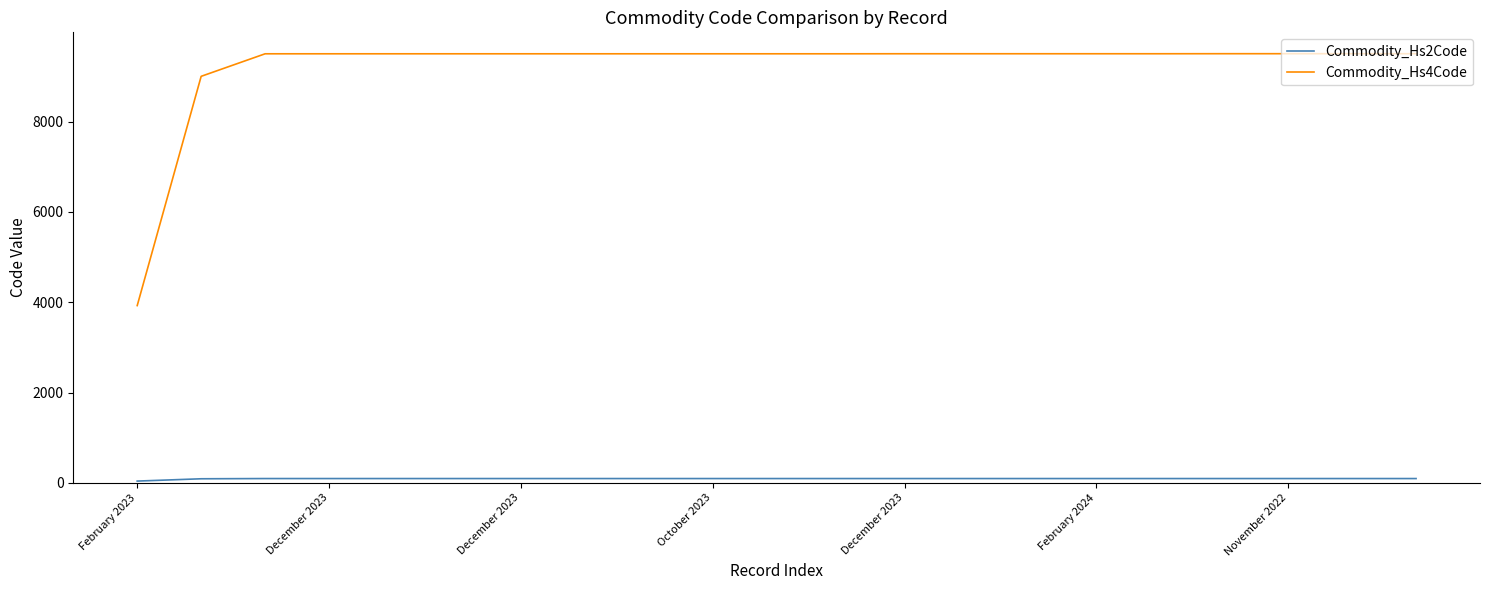

Which series has the largest total across all categories?

Commodity_Hs4Code